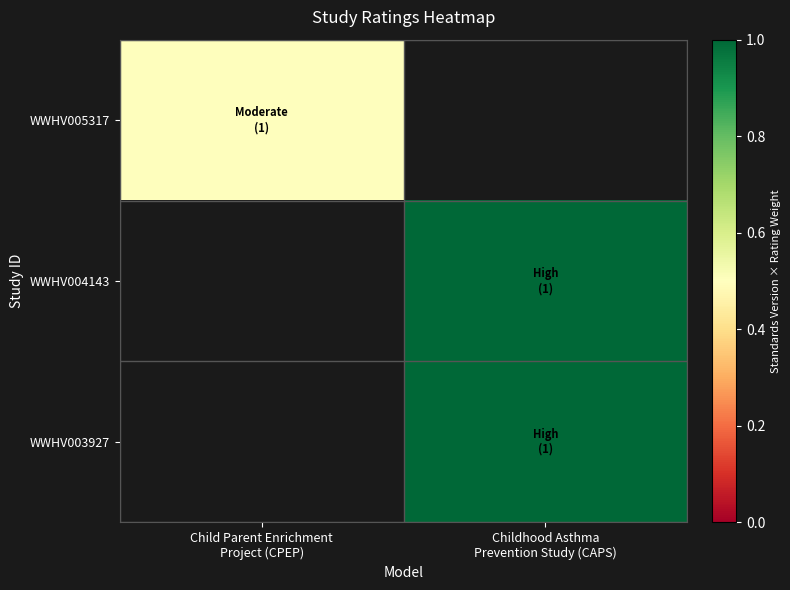

Between Child Parent Enrichment
Project (CPEP) and Childhood Asthma
Prevention Study (CAPS), which is larger?

Childhood Asthma
Prevention Study (CAPS)